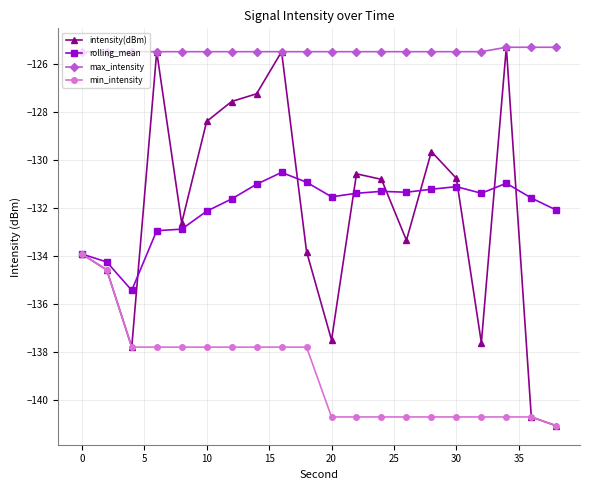

Which series has the largest total across all categories?

max_intensity